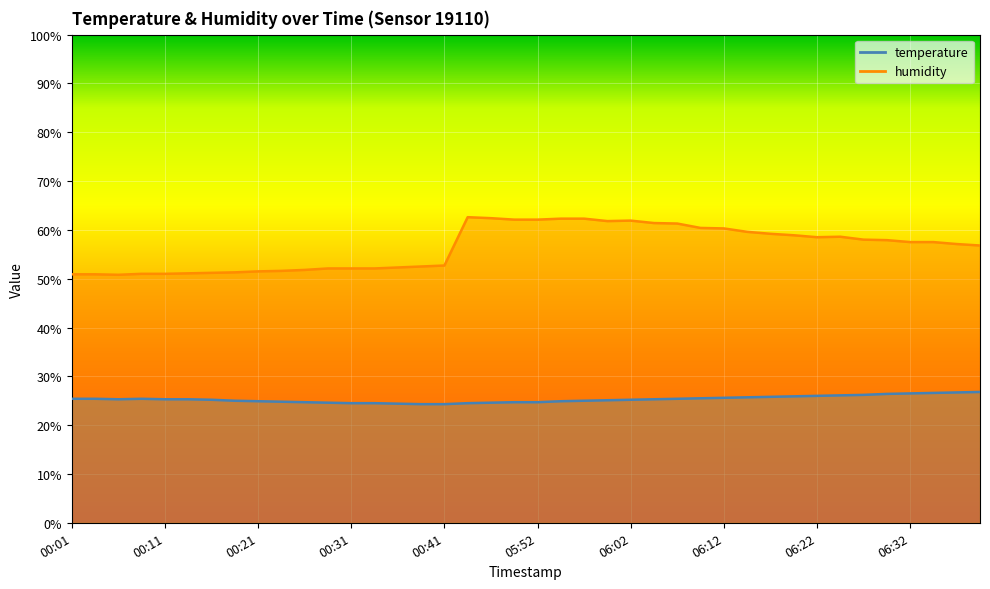

What is the difference between the maximum and minimum values in the temperature series?

2.5